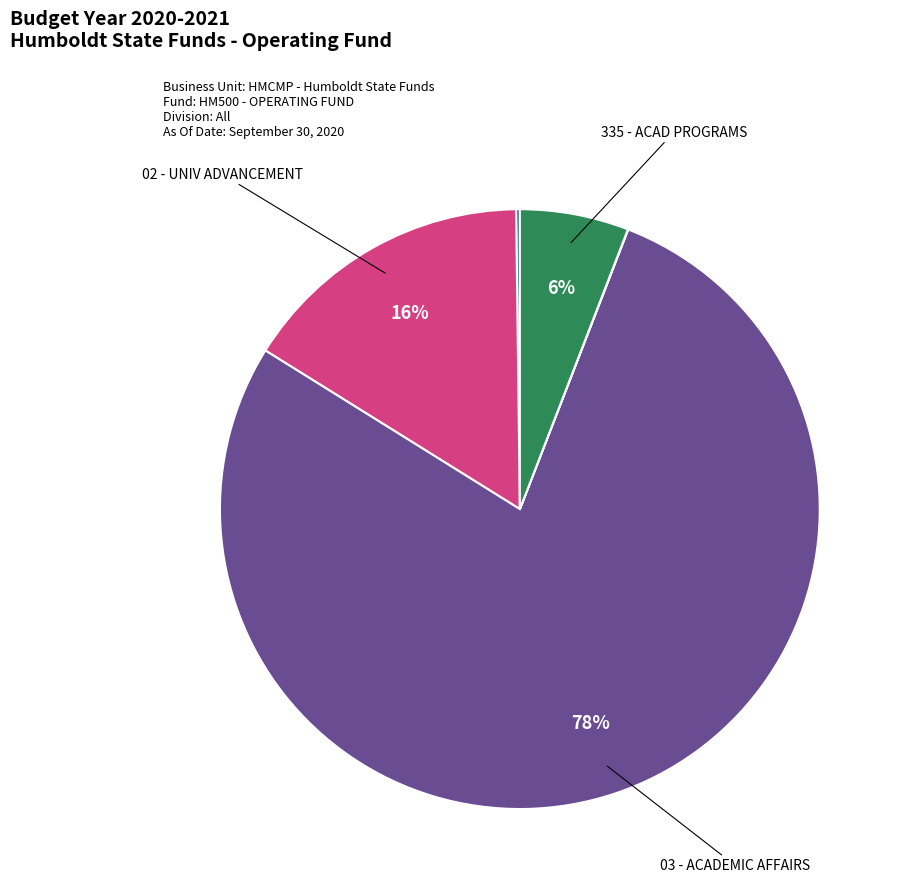

To the nearest percent, what is the average slice percentage?

20%